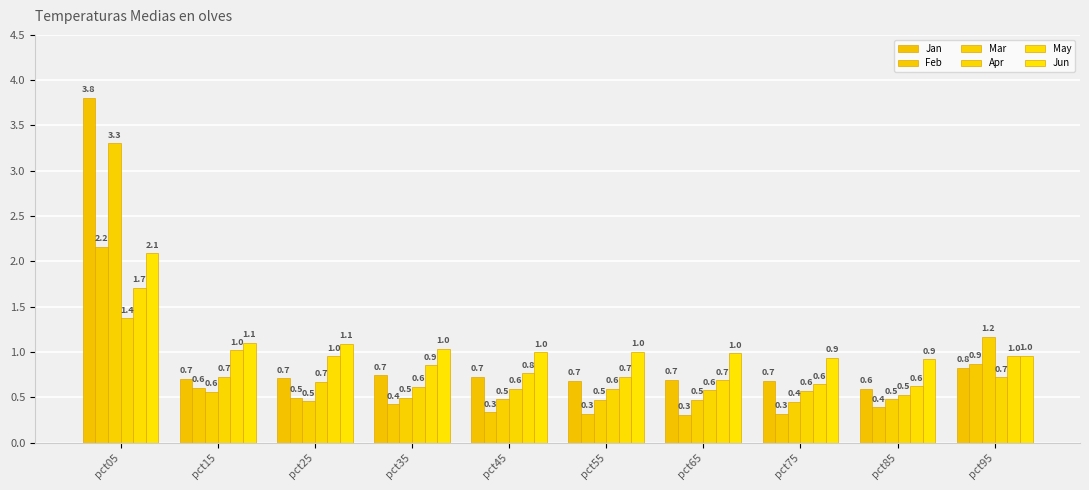

How many bars are there in total?

60